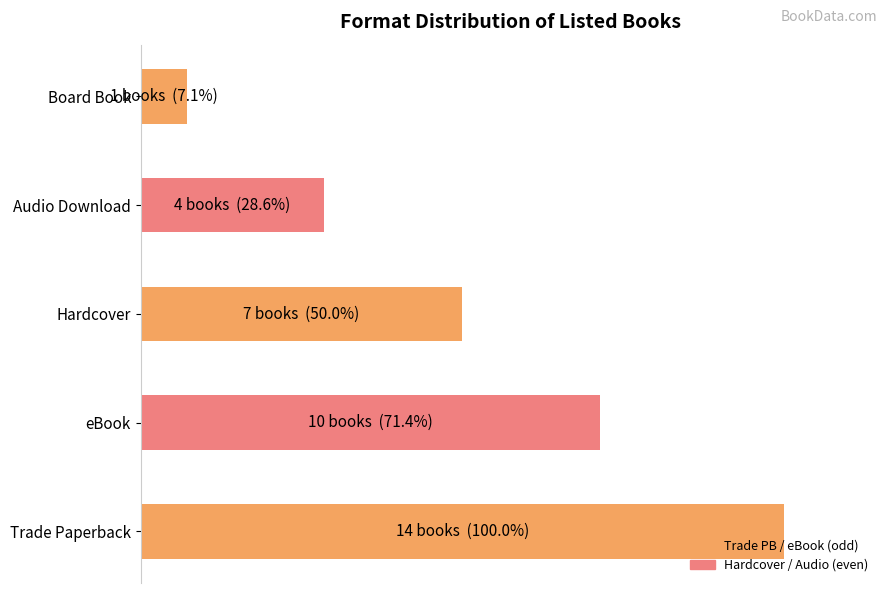

What is the difference between the maximum and minimum values?

92.9